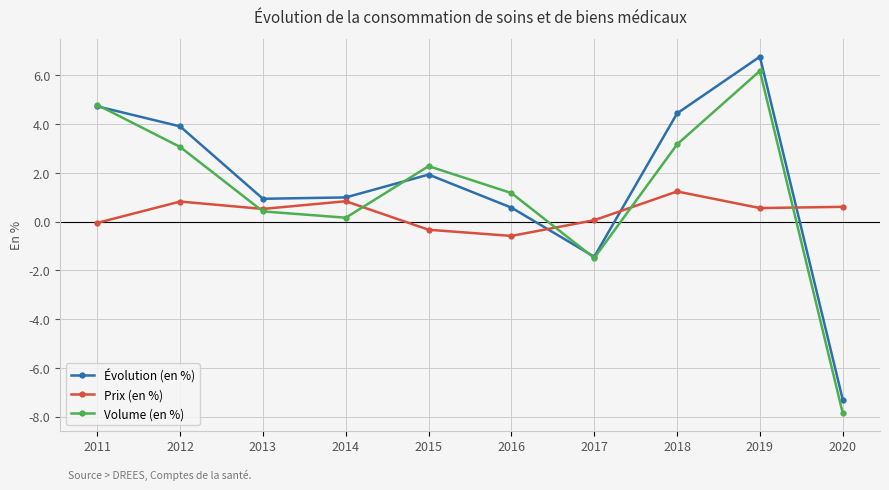

How many times do Volume (en %) and Prix (en %) cross each other?

5